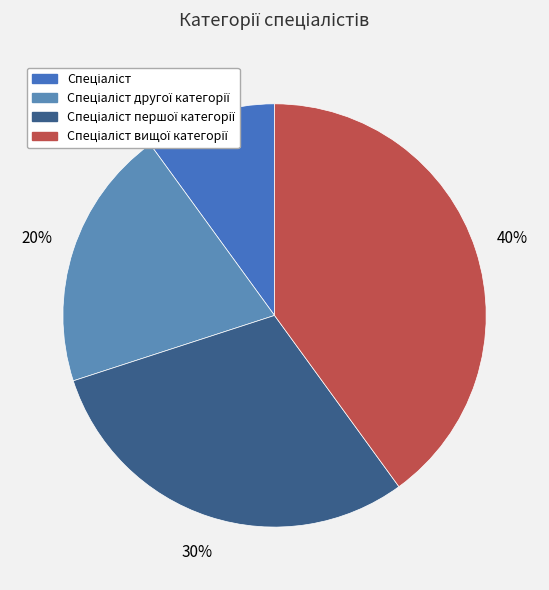

Between Спеціаліст вищої категорії and Спеціаліст другої категорії, which is larger?

Спеціаліст вищої категорії